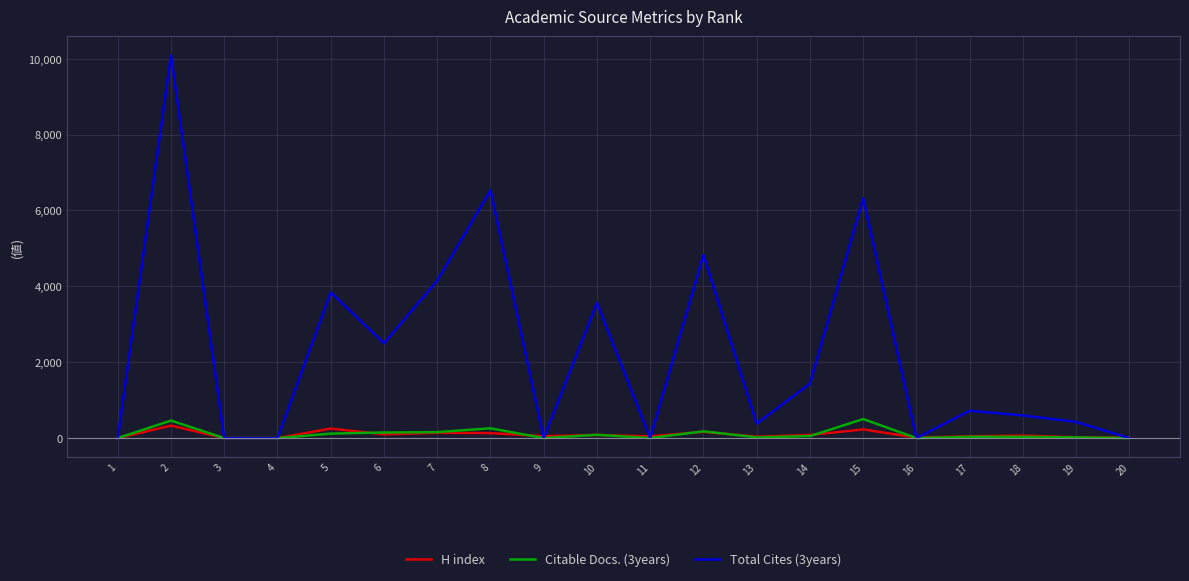

Count the number of categories in the chart.

20